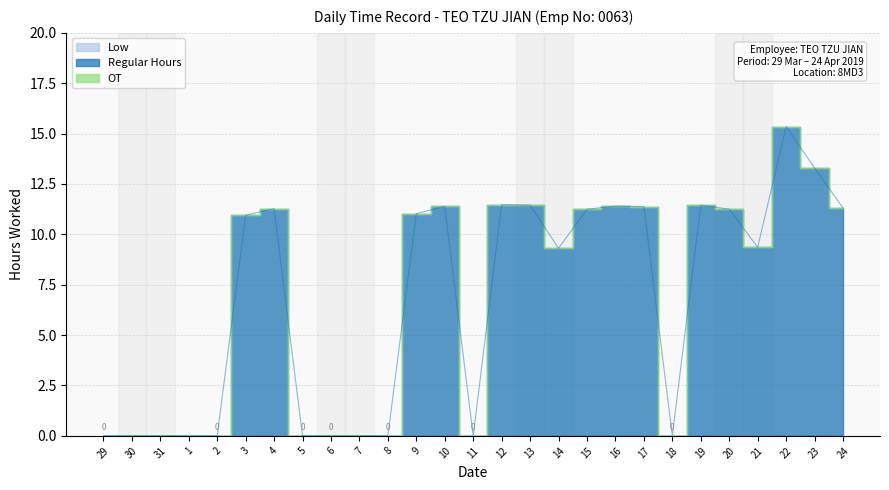

At which label is OT closest to 0?

29